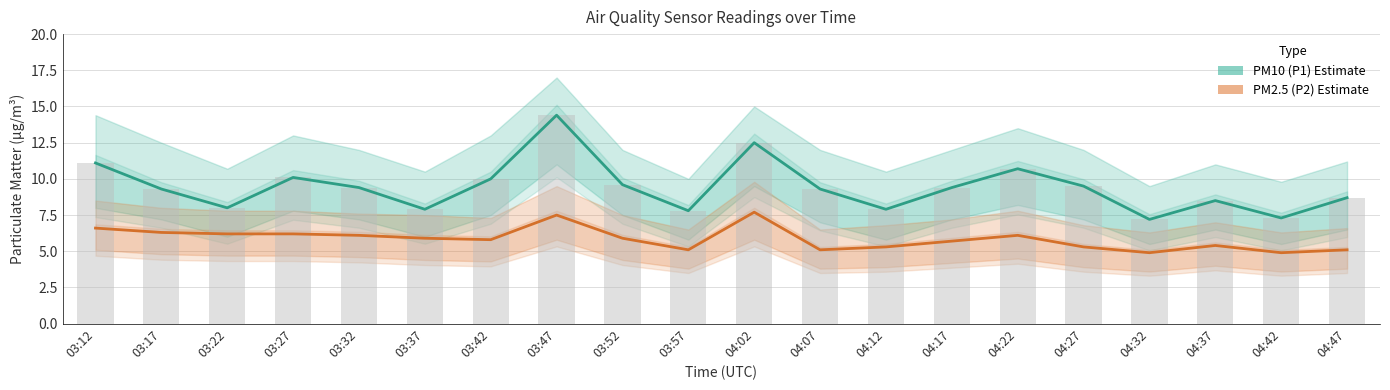

The PM2.5 (P2) series shows 5.1 at 04:47. True or false?

True